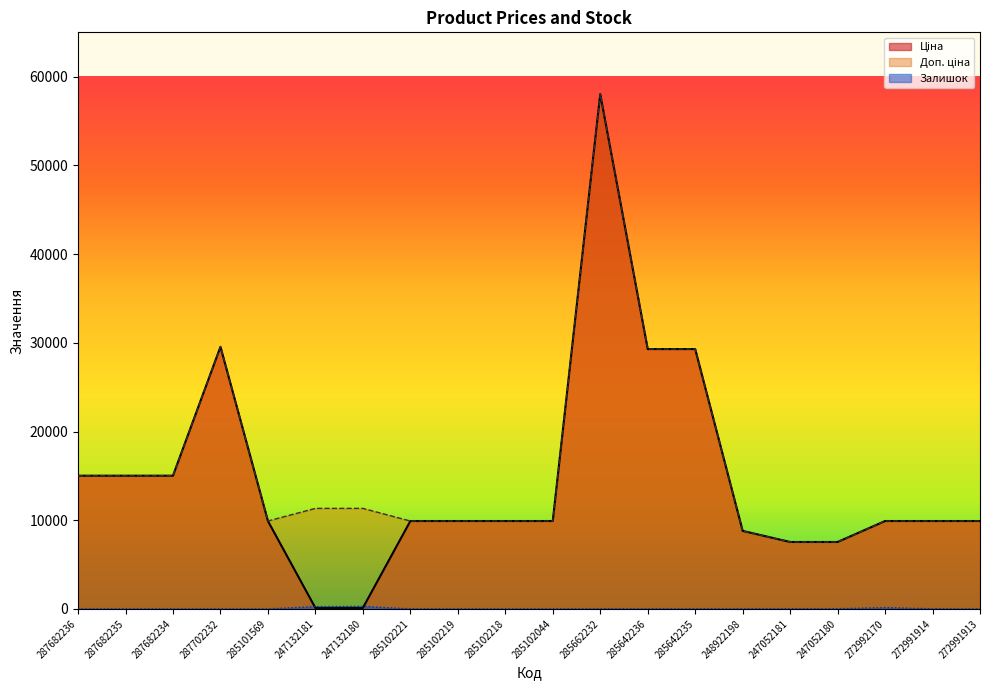

How many values in the Доп. ціна series are below 9908?

3